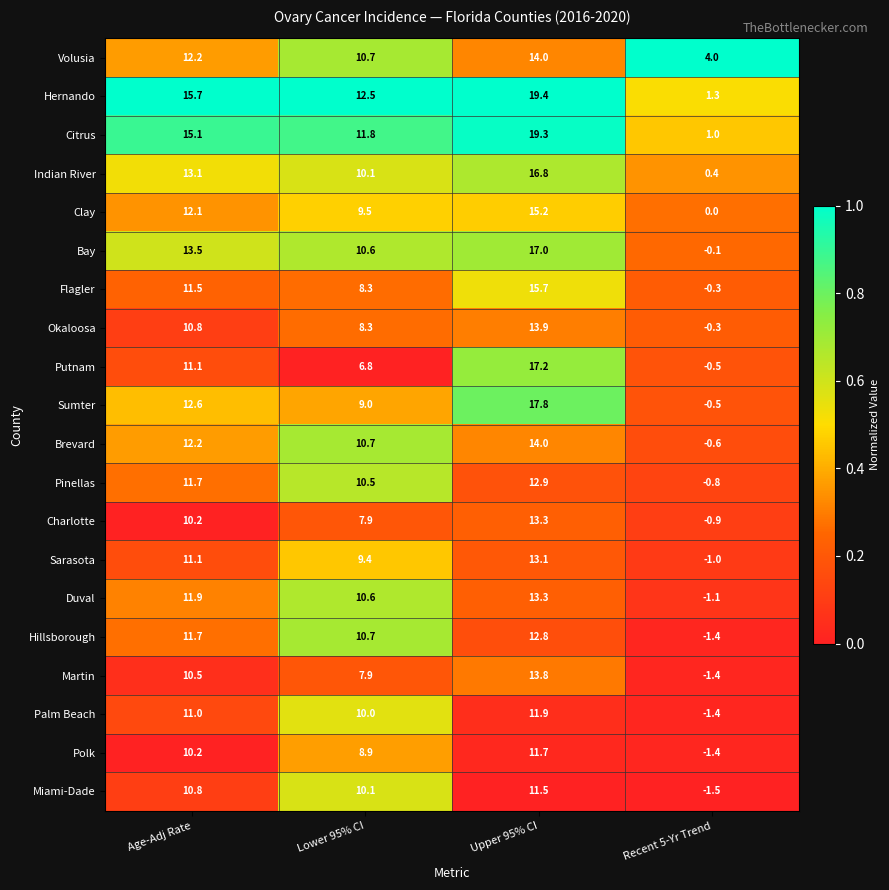

What is the difference between the highest and lowest values at Age-Adj Rate?

5.5